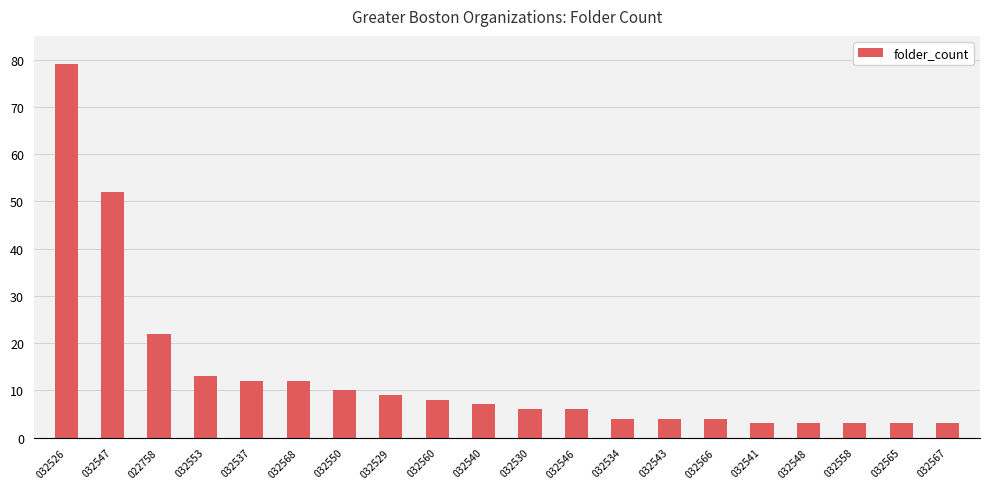

How many categories are shown in the chart?

20